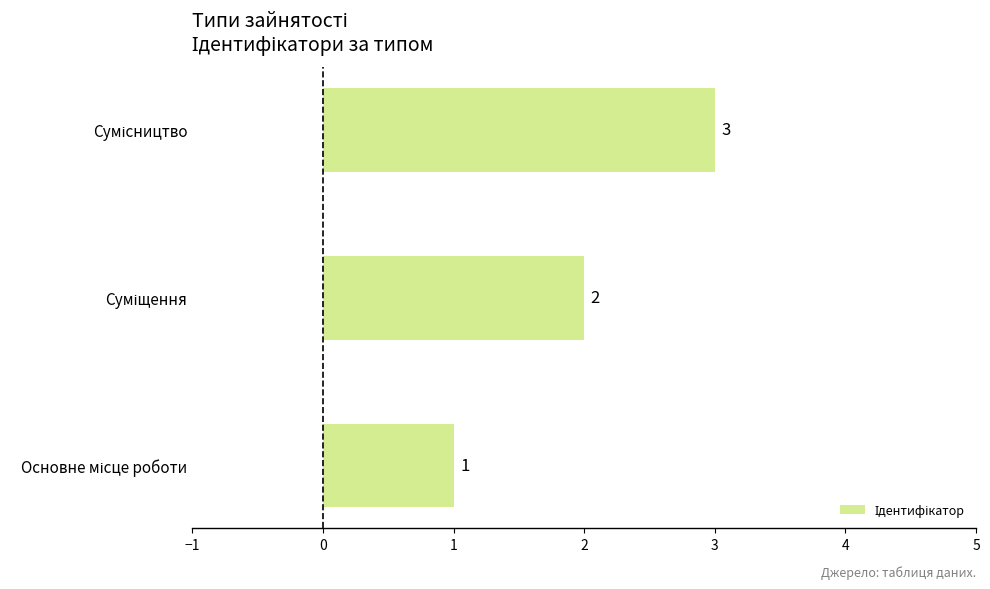

What is the sum of all values?

6